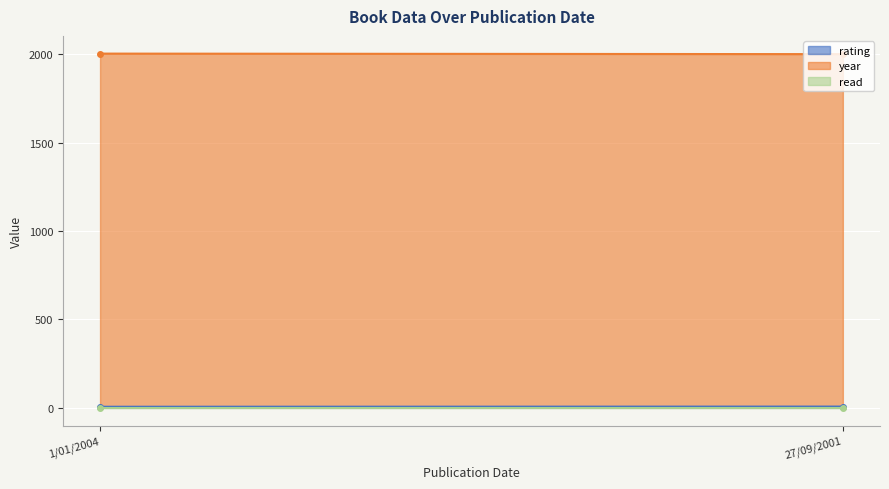

What is the sum of all rating values?

13